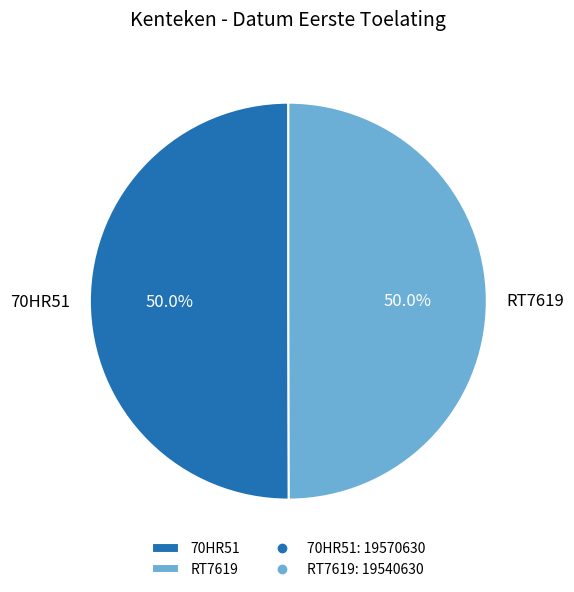

What percentage do 70HR51 and RT7619 together represent?

100.0%